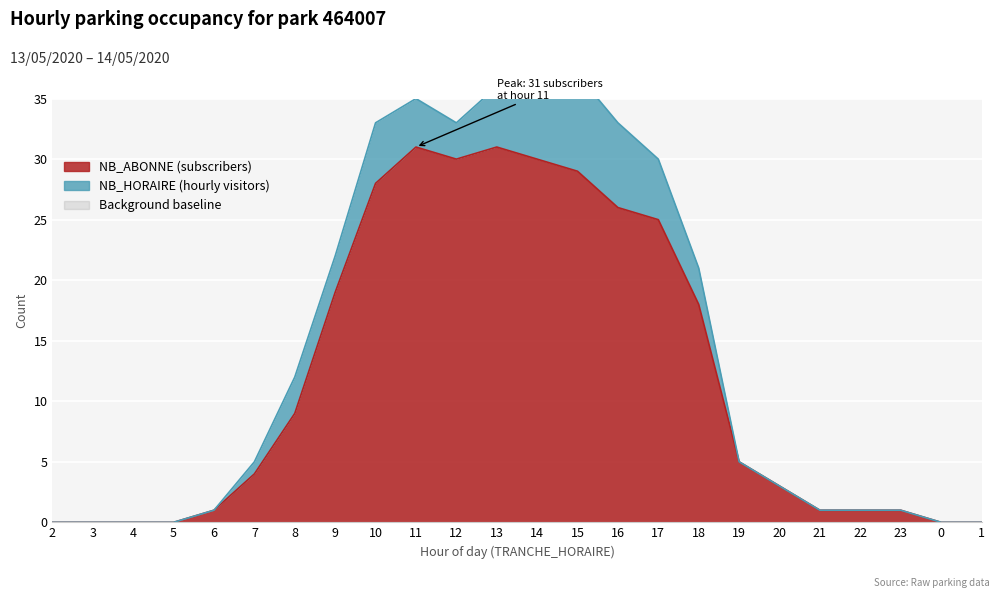

At which label is the value closest to 15?

18